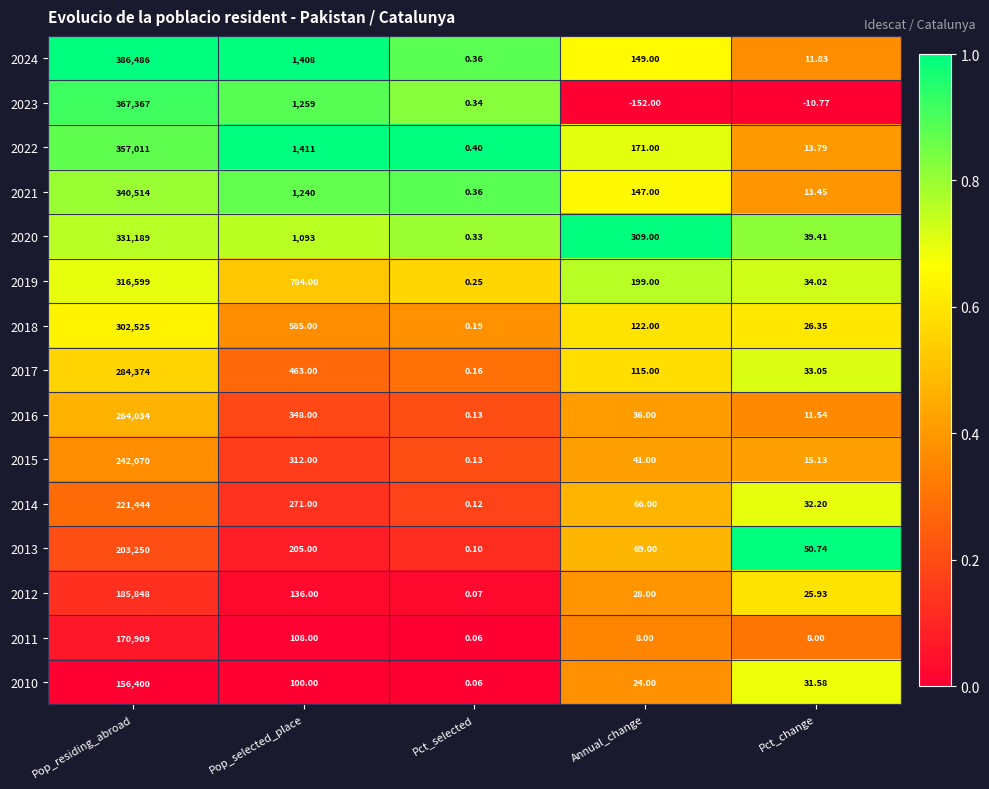

Rank the series by their maximum value, from lowest to highest.

2010, 2011, 2012, 2013, 2014, 2015, 2016, 2017, 2018, 2019, 2020, 2021, 2022, 2023, 2024